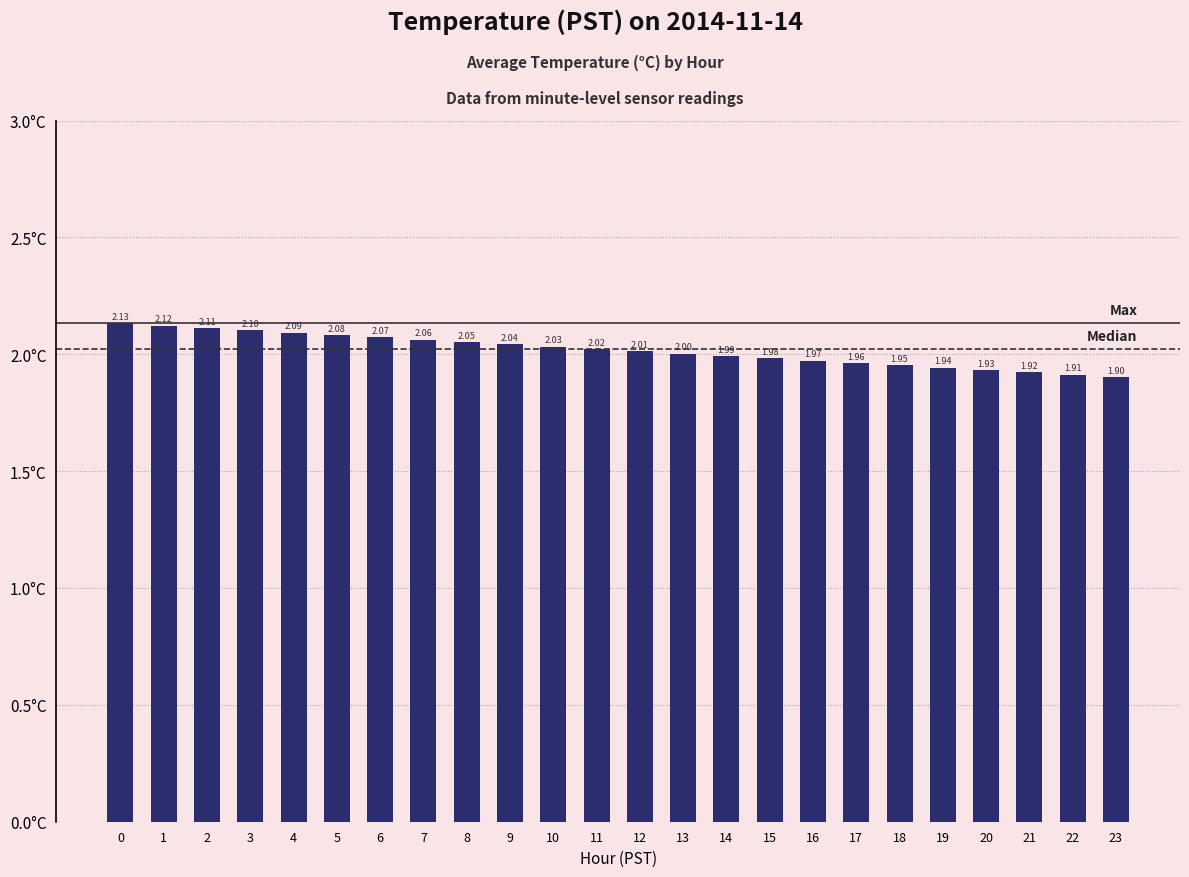

How many bars are there in total?

24